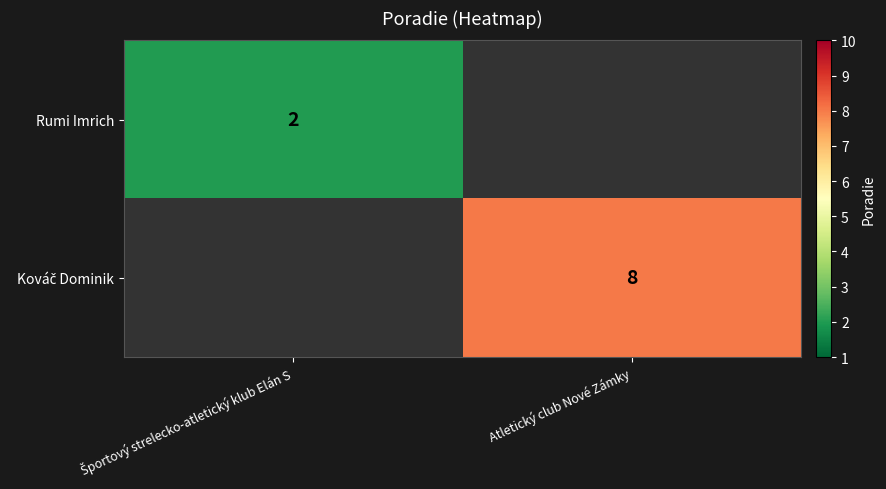

Is the value of Kováč Dominik at Atletický club Nové Zámky greater than the value of Rumi Imrich at Športový strelecko-atletický klub Elán S?

Yes